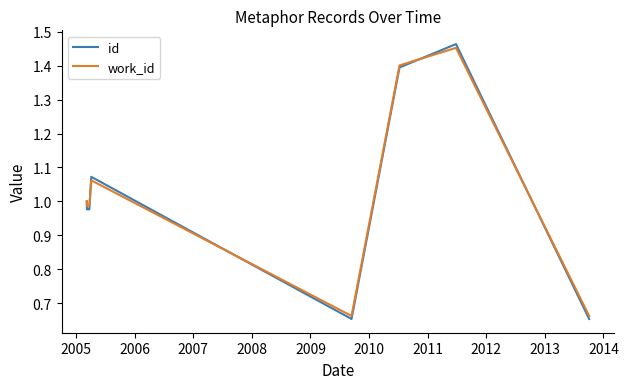

True or false: work_id and id intersect in this chart.

True